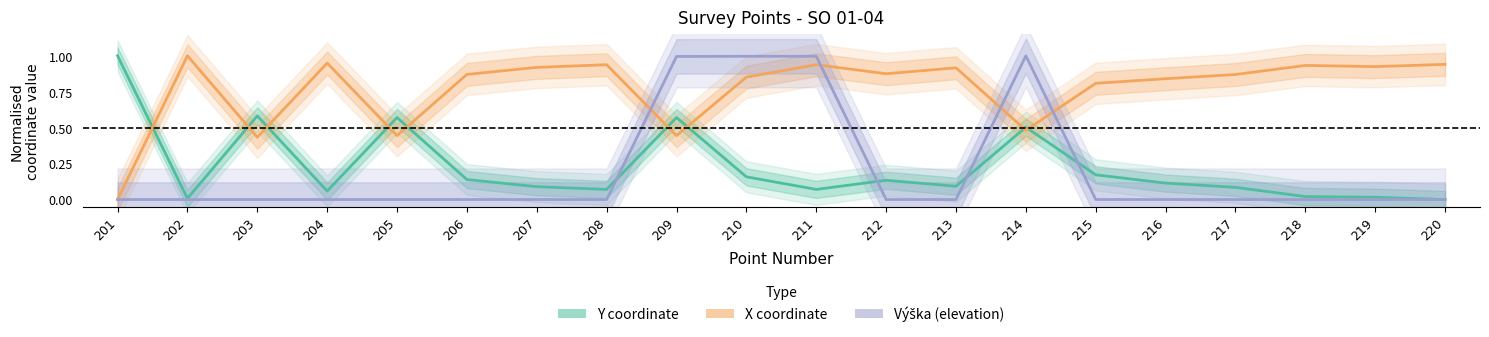

What is the difference between the maximum and minimum values in the Výška (elevation) series?

1.0